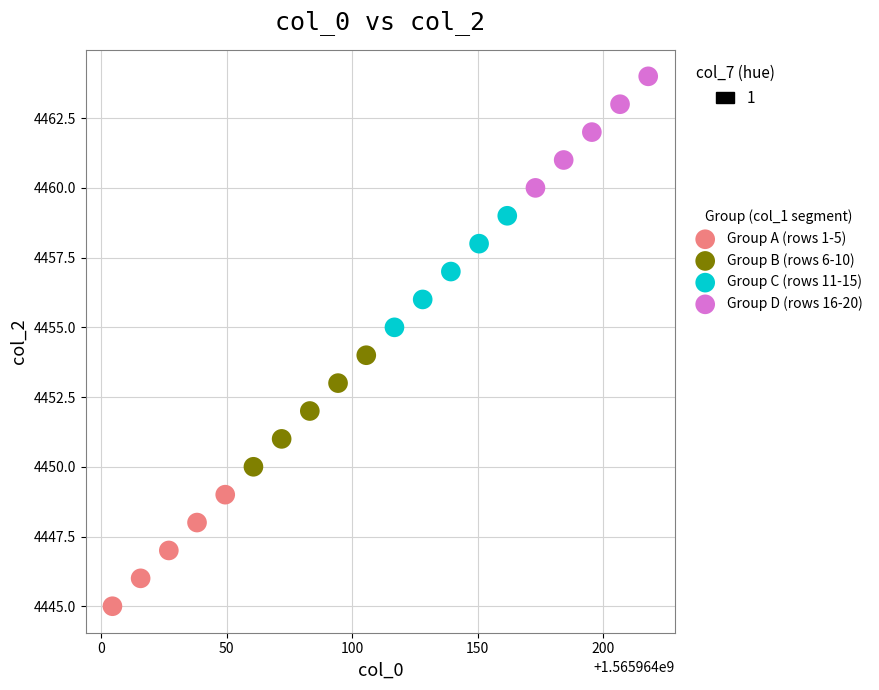

Which series reaches the maximum Y coordinate?

Group D (rows 16-20)